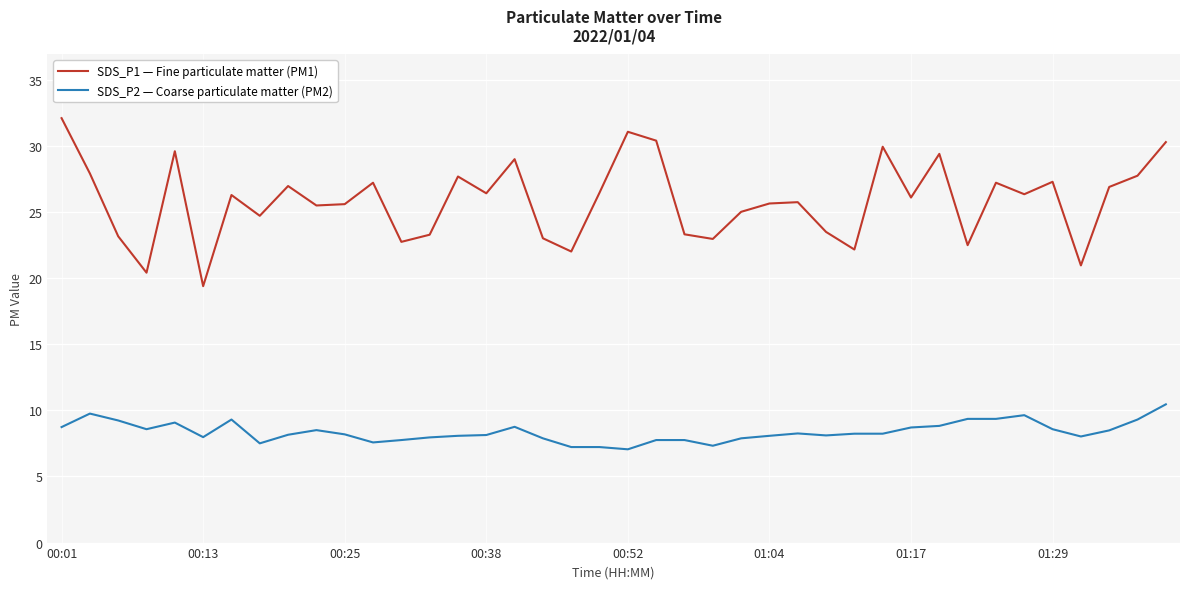

Which series has the largest total across all categories?

SDS_P1 — Fine particulate matter (PM1)